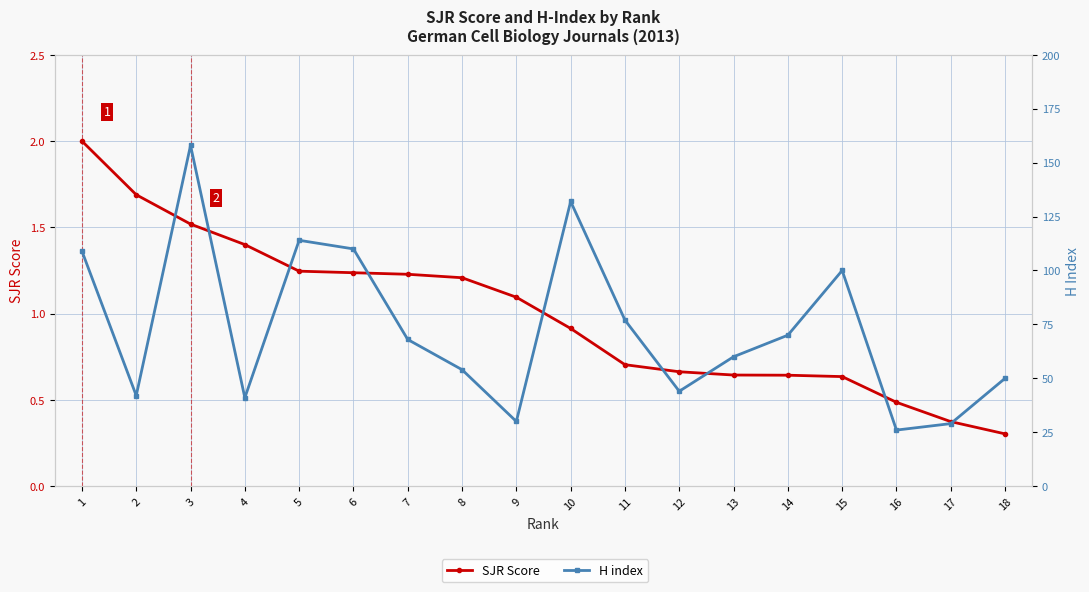

The value of SJR Score at 1 is 2.0. True or false?

True